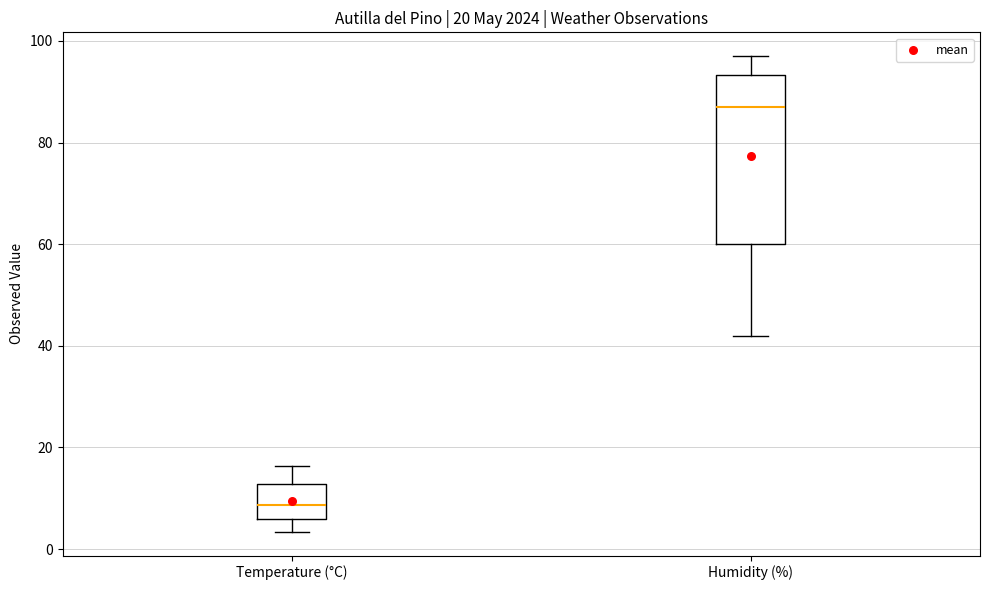

Which box's median line is the lowest?

Temperature (°C)